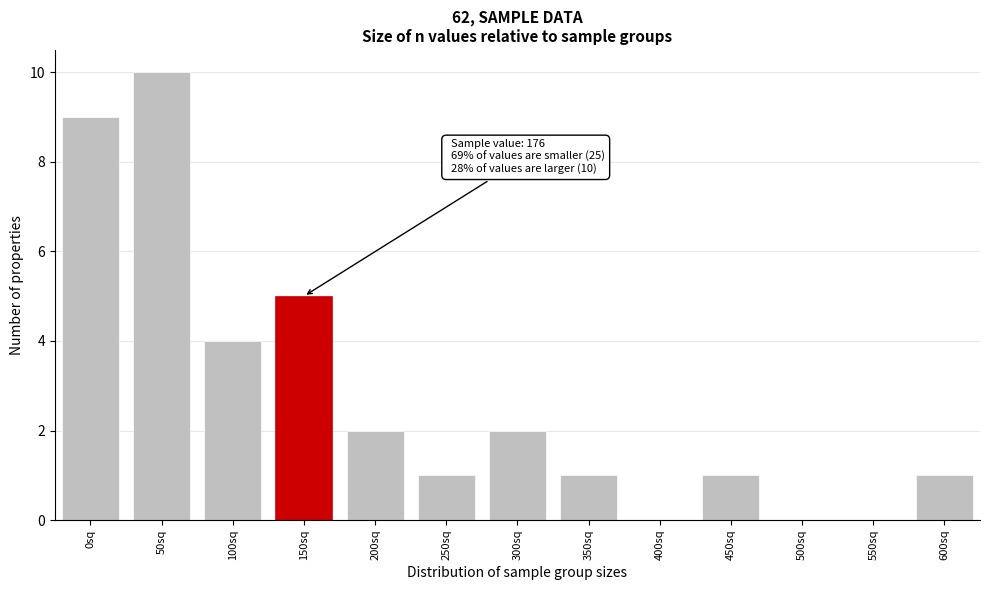

Reading right to left, extract all data points from this chart.

600sq=1	550sq=0	500sq=0	450sq=1	400sq=0	350sq=1	300sq=2	250sq=1	200sq=2	150sq=5	100sq=4	50sq=10	0sq=9